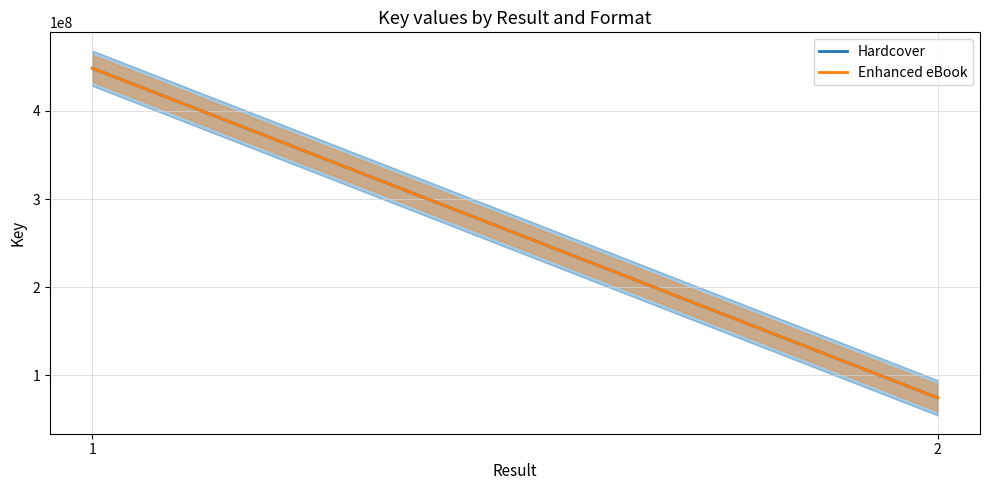

True or false: Hardcover has a value of 784849486 at 1.

False